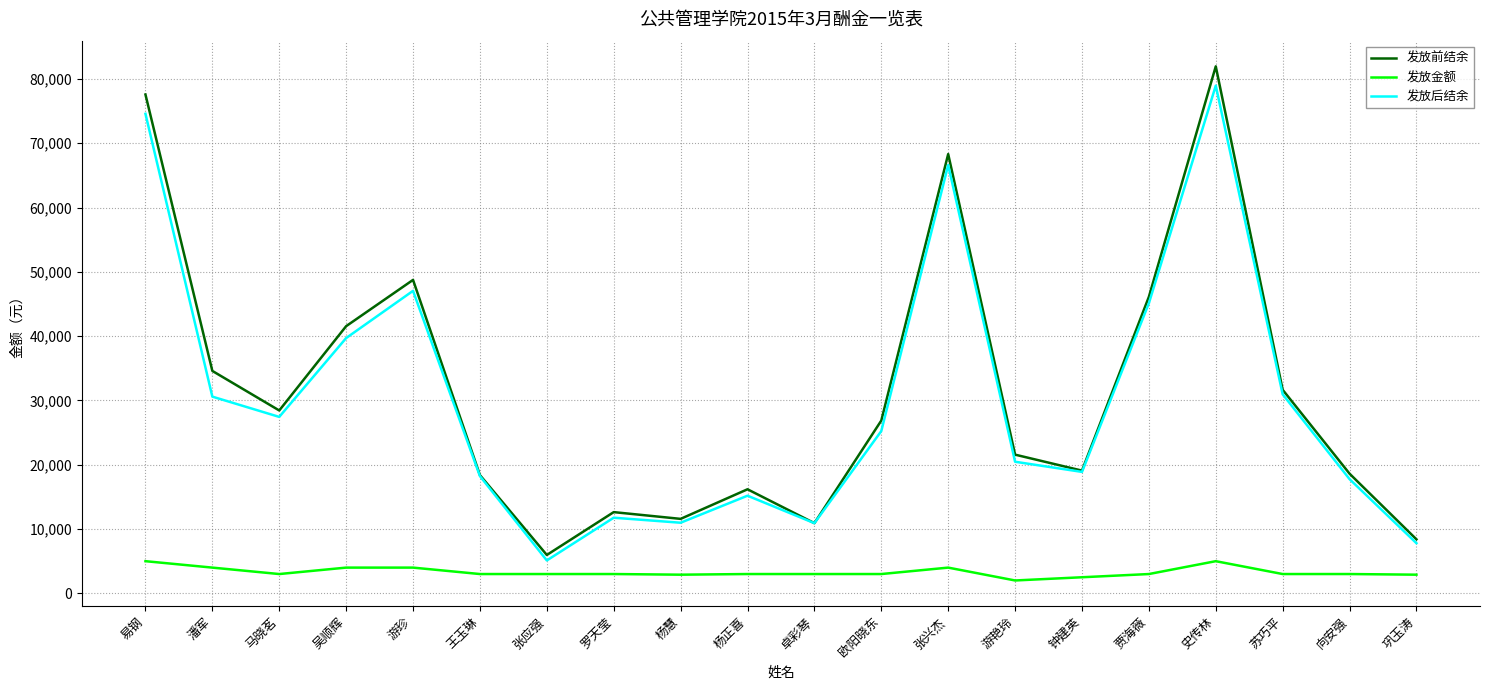

Rank the series at 吴顺辉 from lowest to highest value.

发放金额, 发放后结余, 发放前结余